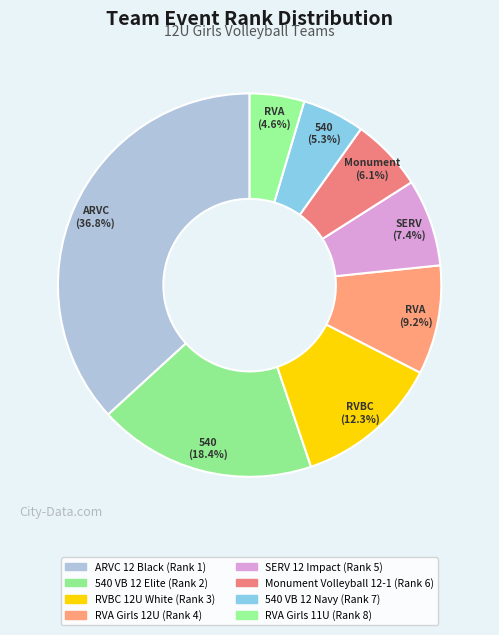

Count the number of slices in the pie.

8